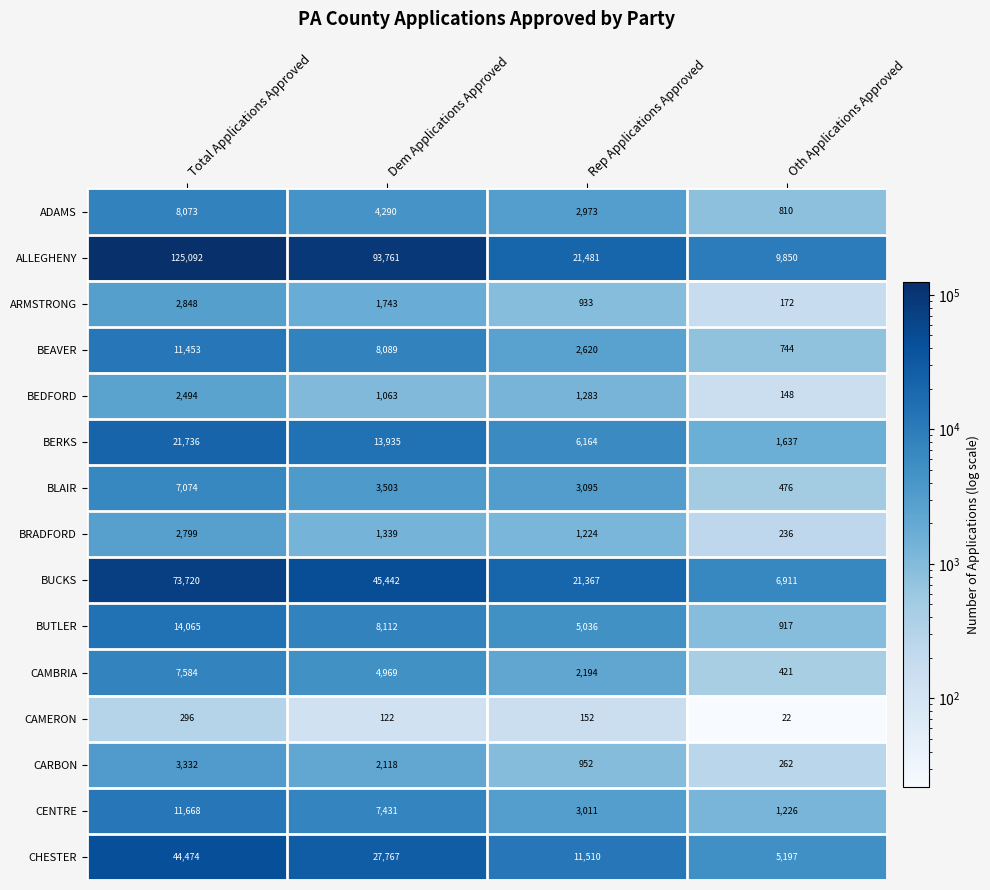

The value of BEAVER at Oth Applications Approved is 477. True or false?

False